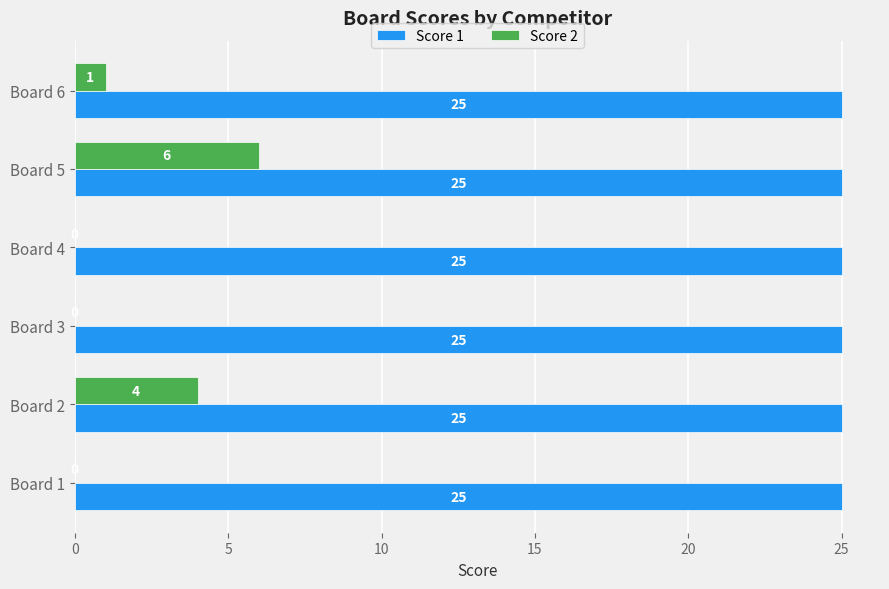

Is it true that Score 2 equals -3 at Board 3?

False